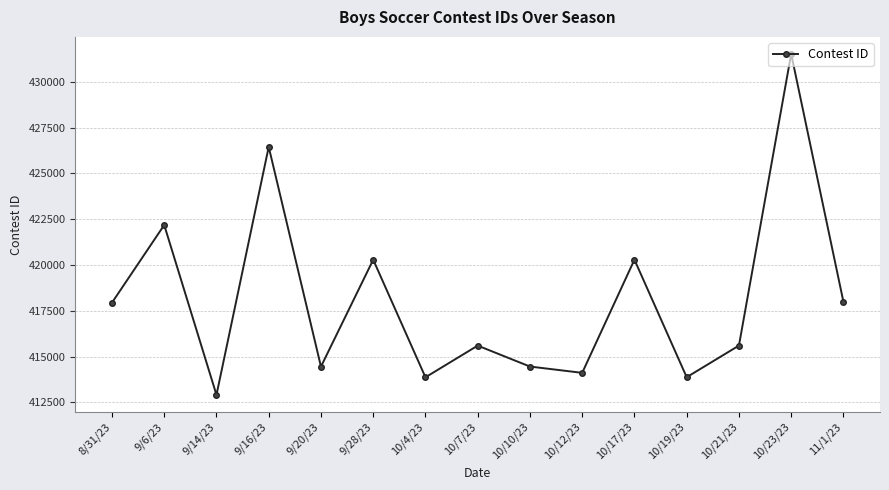

What is the value of the 2nd point from the left?

422180